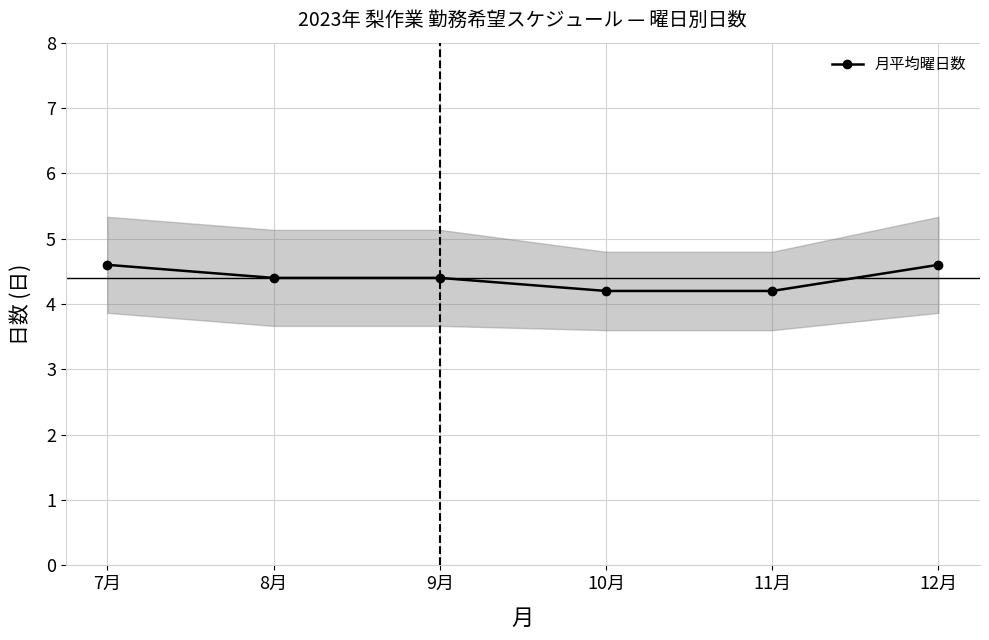

True or false: the data shows 7.7 at 12月.

False